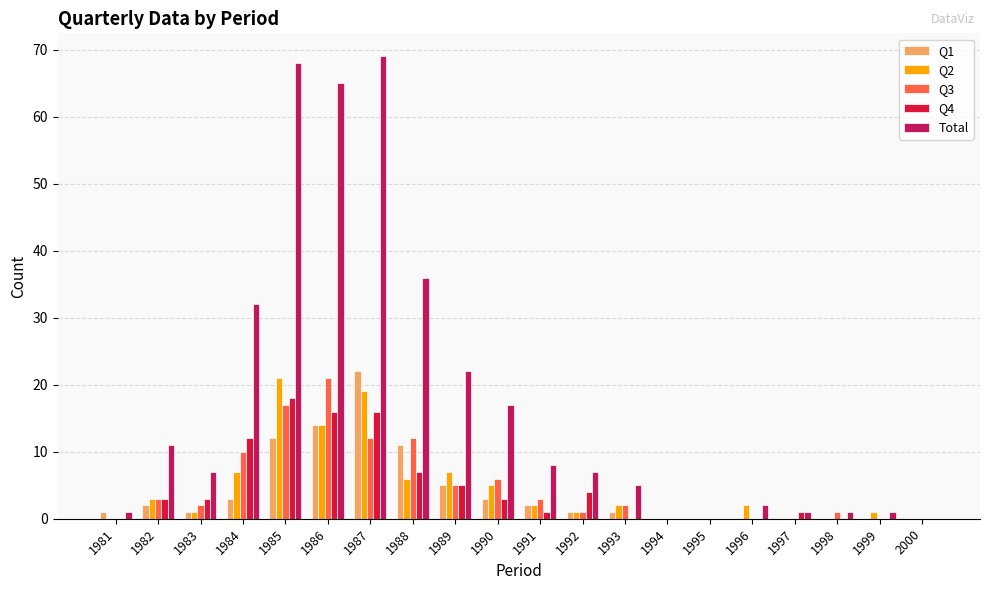

Reading right to left, list all the values displayed in this chart.

Q1: 0	0	0	0	0	0	0	1	1	2	3	5	11	22	14	12	3	1	2	1
Q2: 0	1	0	0	2	0	0	2	1	2	5	7	6	19	14	21	7	1	3	0
Q3: 0	0	1	0	0	0	0	2	1	3	6	5	12	12	21	17	10	2	3	0
Q4: 0	0	0	1	0	0	0	0	4	1	3	5	7	16	16	18	12	3	3	0
Total: 0	1	1	1	2	0	0	5	7	8	17	22	36	69	65	68	32	7	11	1